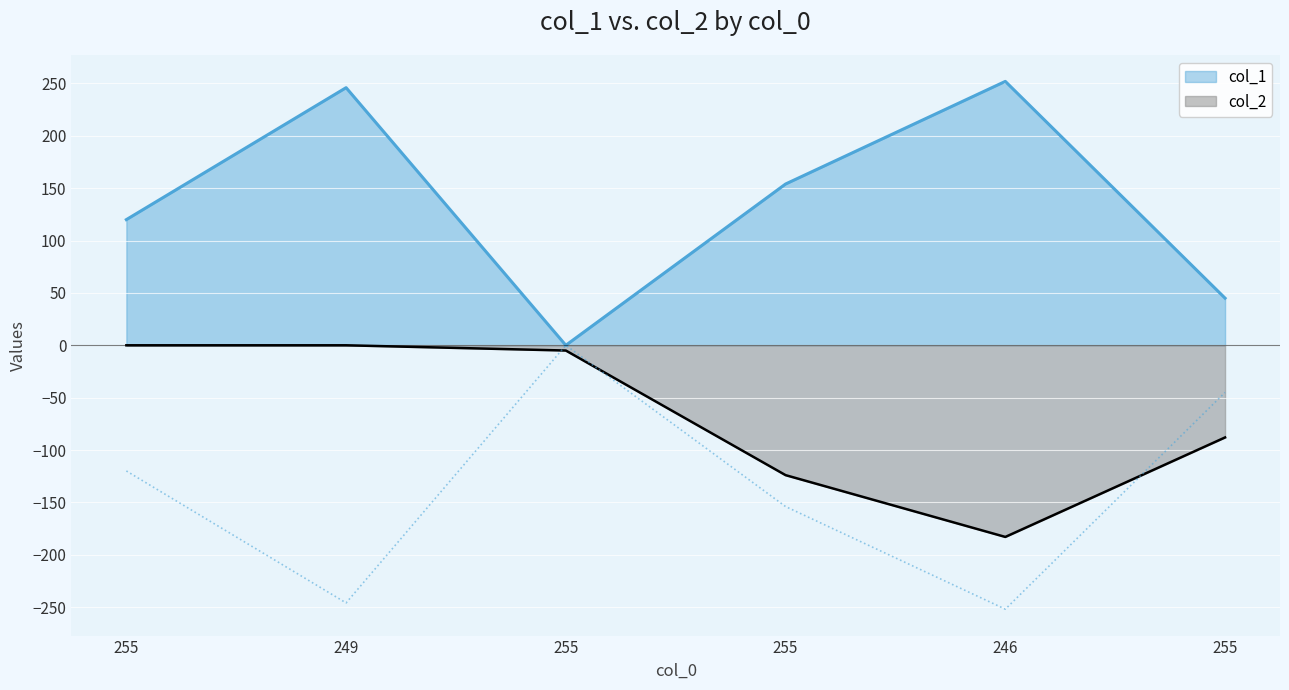

True or false: col_1 and col_2 intersect in this chart.

False